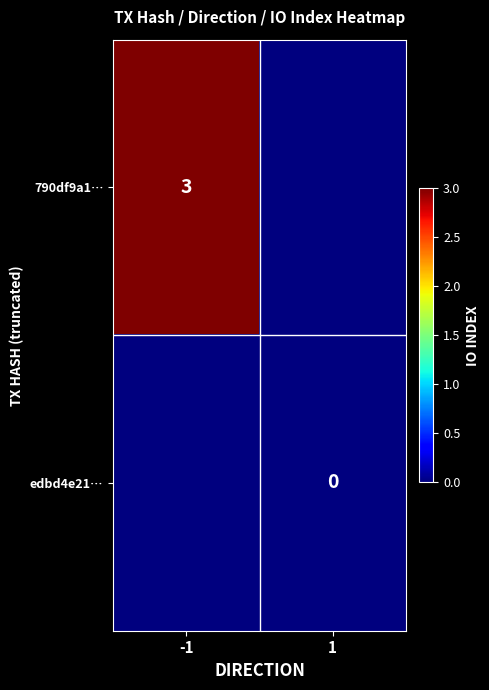

True or false: 790df9a1… has a value of 5 at -1.

False